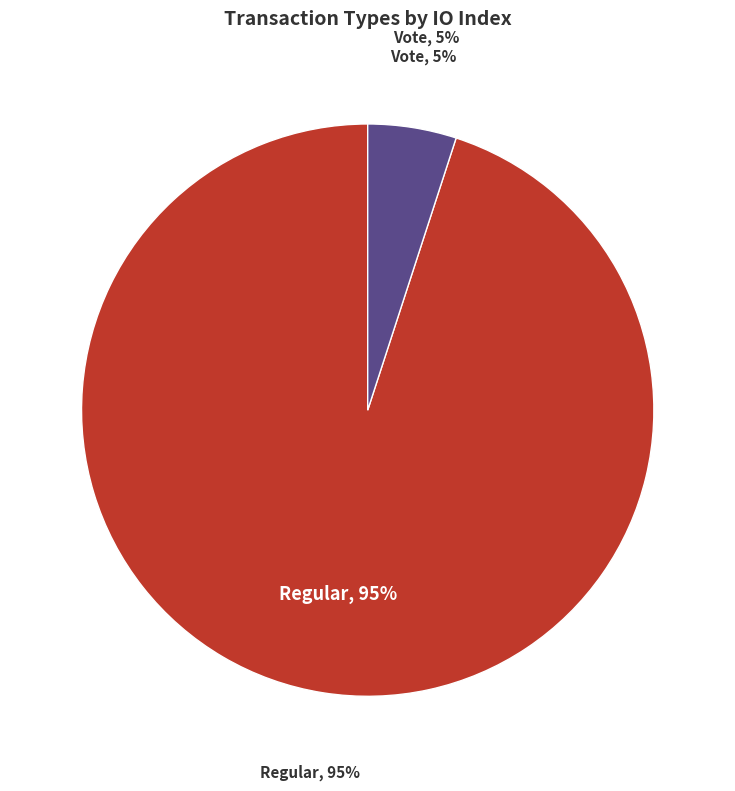

Which slice is the largest?

Regular